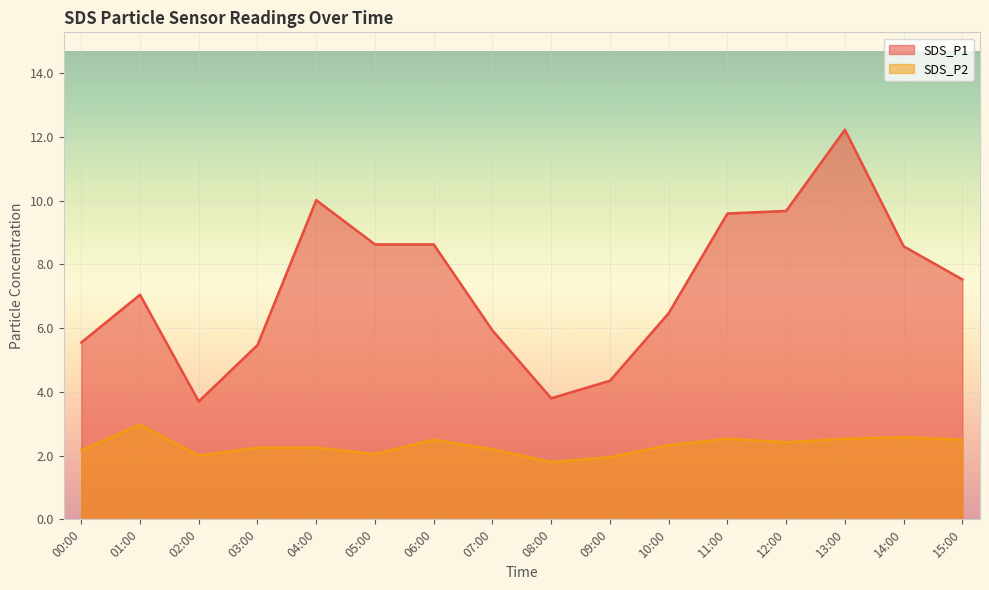

Which category has the highest value in the SDS_P2 series?

01:00